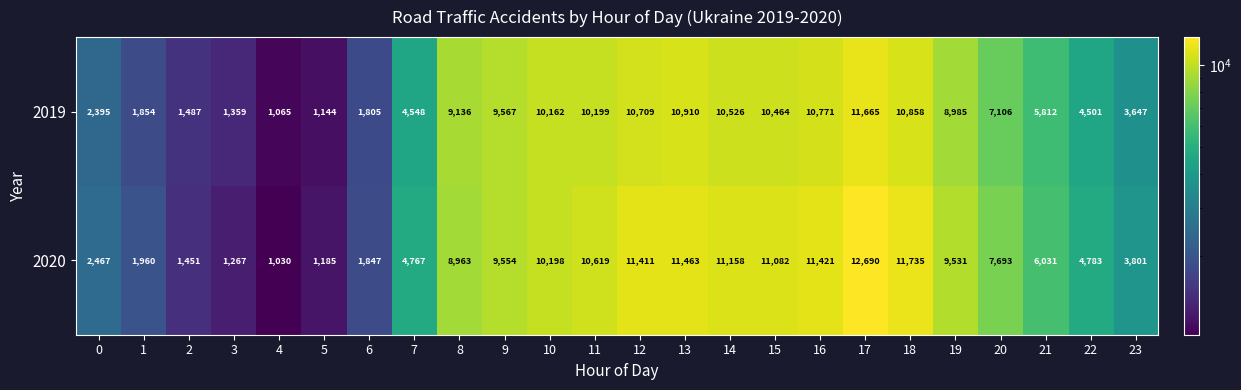

Which category has the highest value across all series?

17